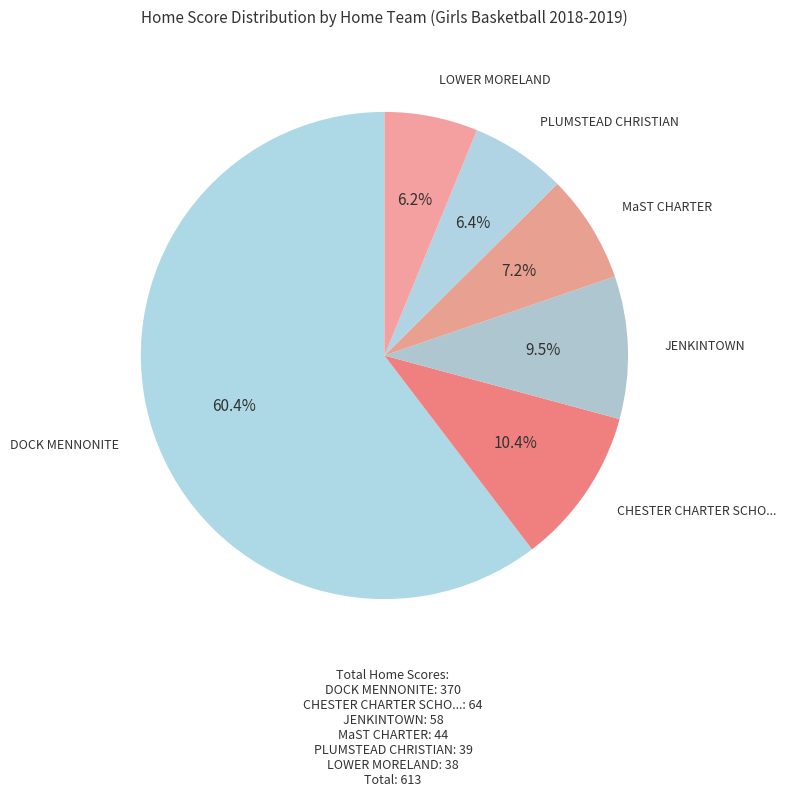

Is DOCK MENNONITE the majority of the pie?

Yes